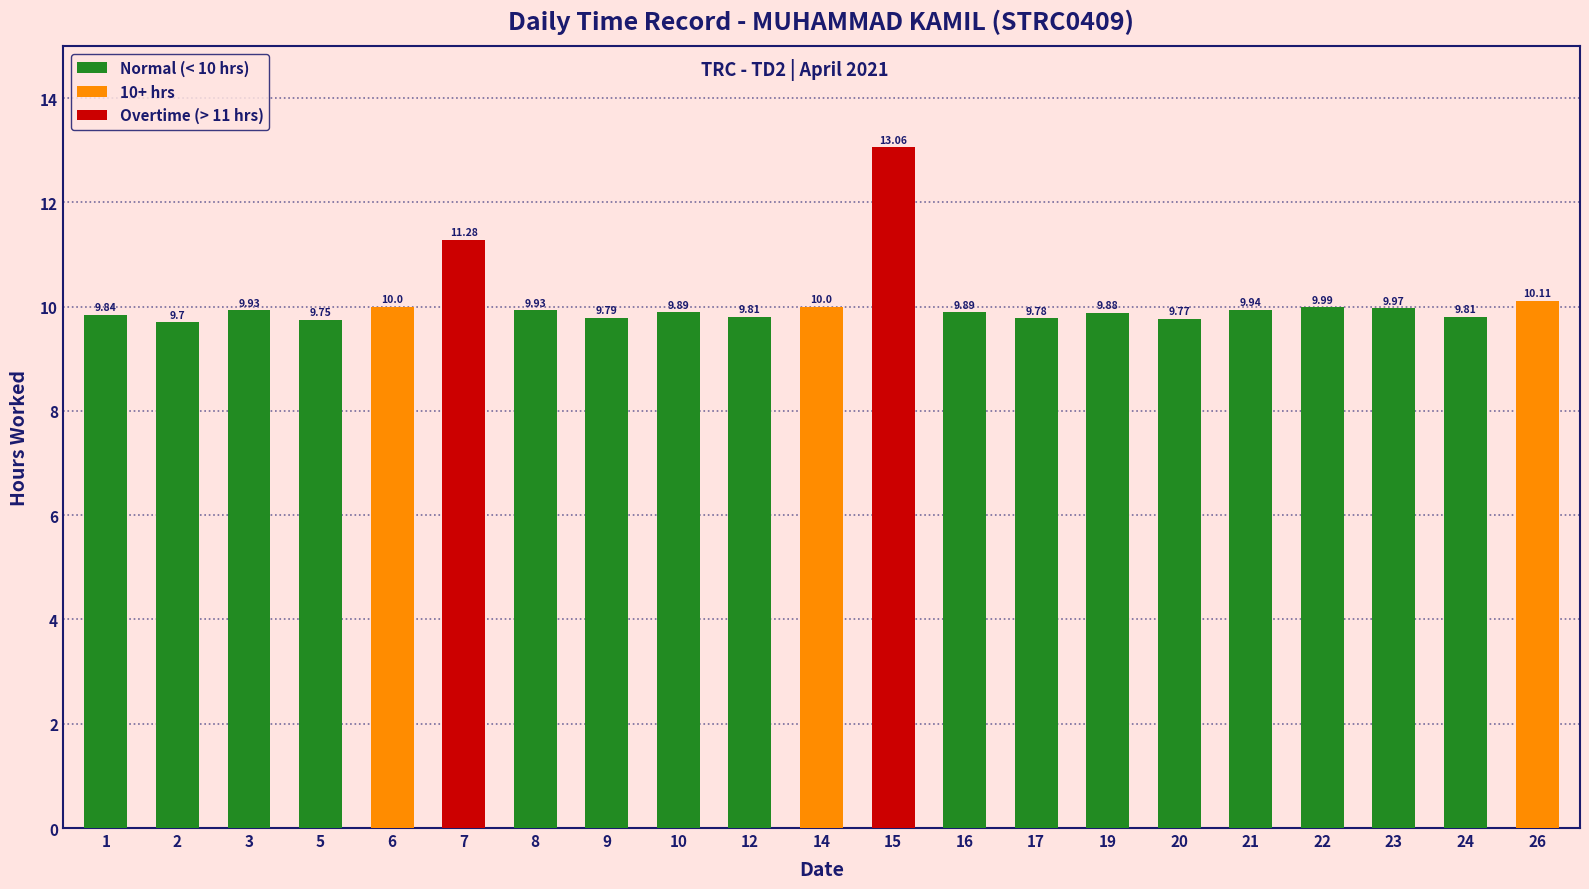

True or false: the data shows 9.8 at 5.

True